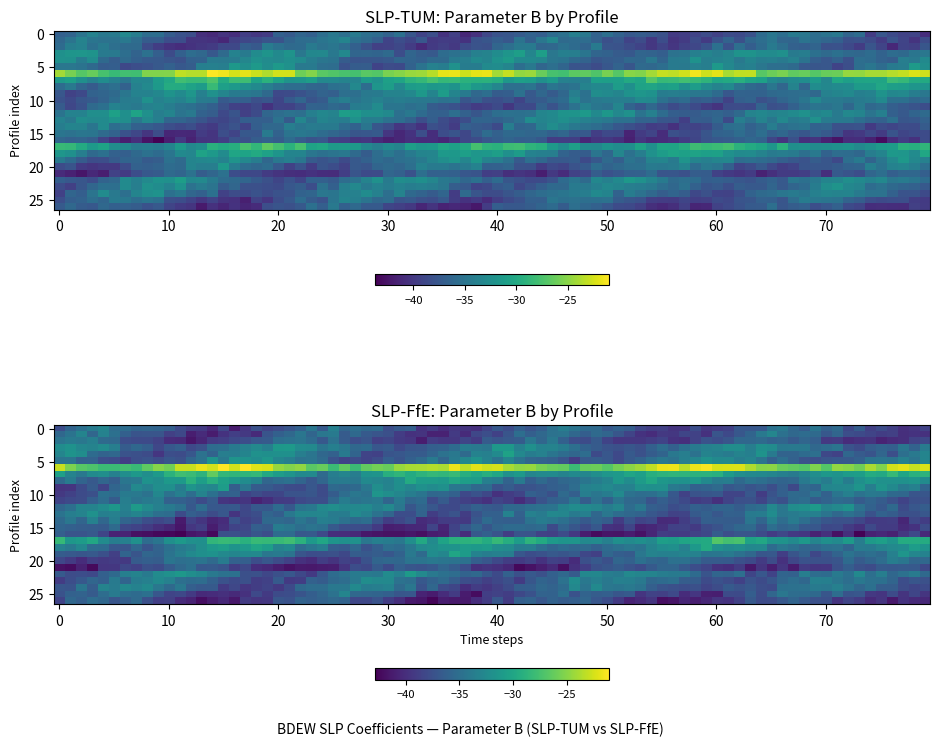

Is it true that SLP-FfE equals -14.2 at GBD04?

False